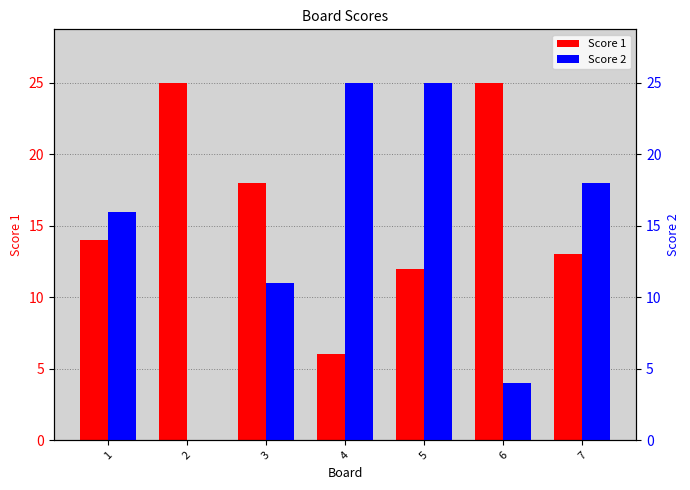

The value of Score 1 at 7 is 21. True or false?

False